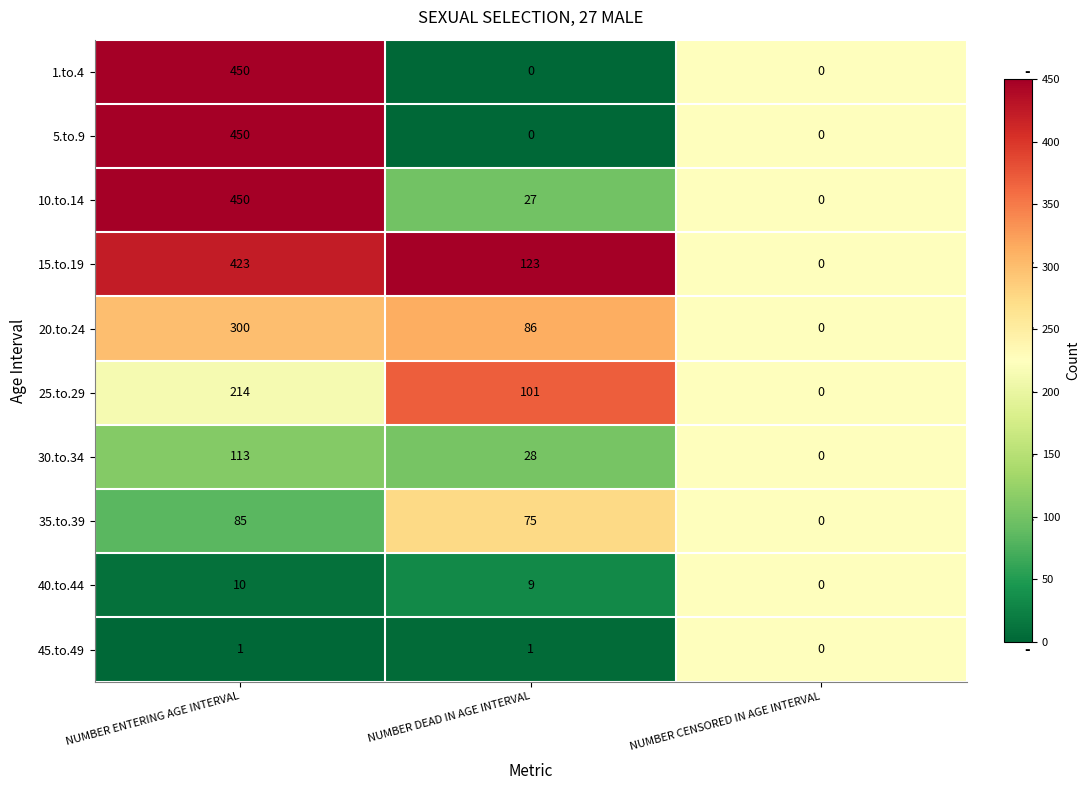

Is it true that 30.to.34 equals 113 at NUMBER ENTERING AGE INTERVAL?

True